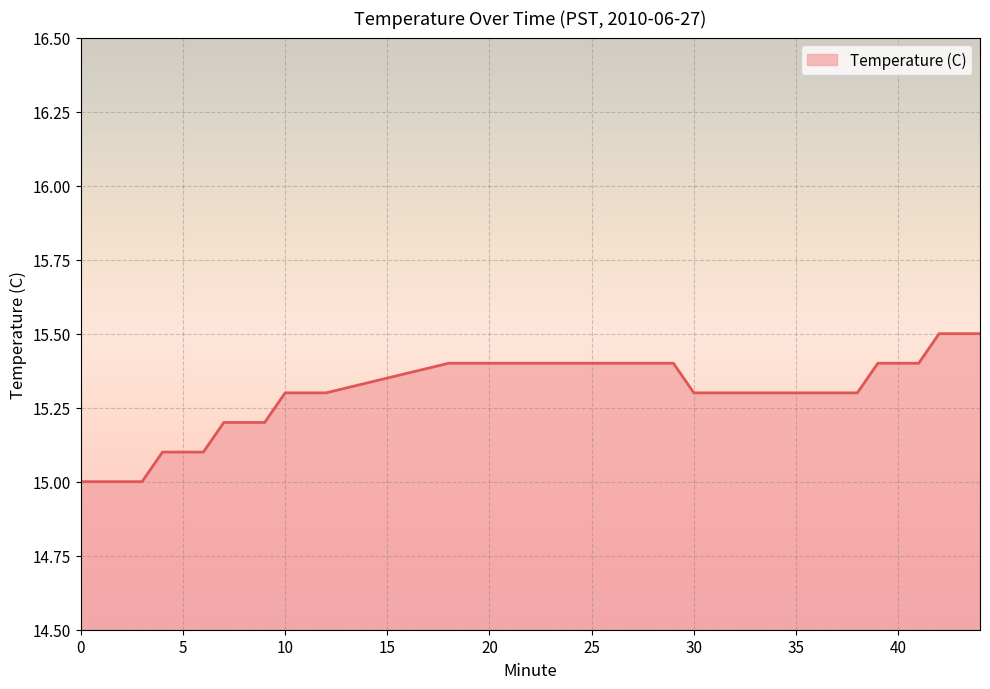

How many lines are shown in the chart?

1